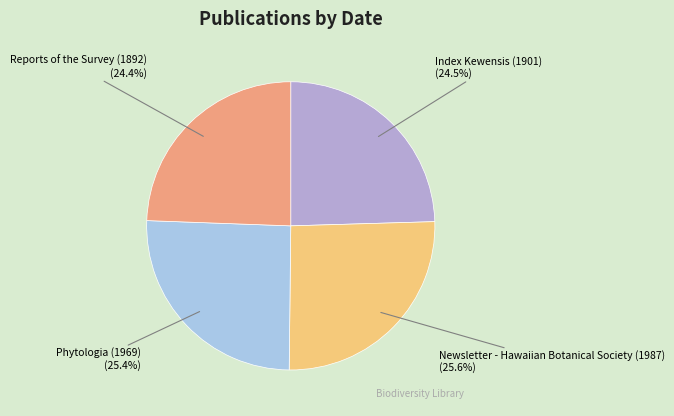

How many slices are in this pie chart?

4